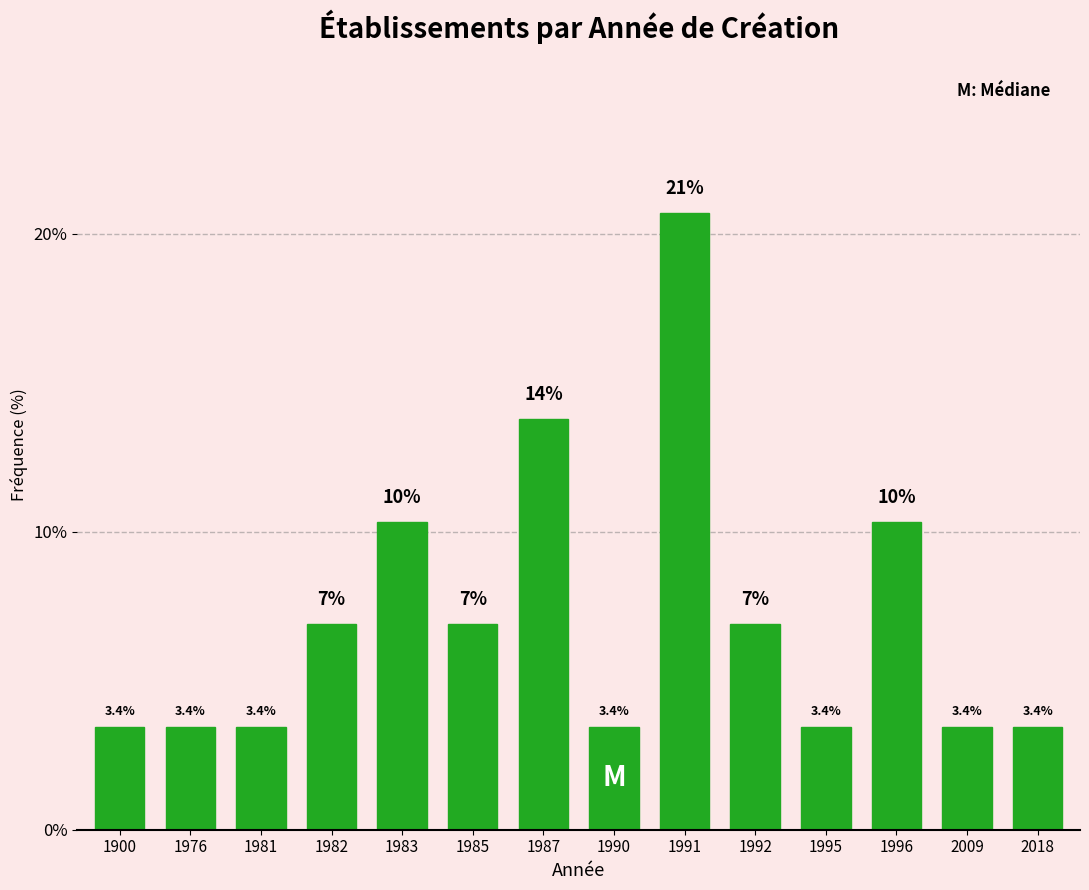

Reading left to right, transcribe all the data shown in this chart.

1900=3.4	1976=3.4	1981=3.4	1982=6.9	1983=10.3	1985=6.9	1987=13.8	1990=3.4	1991=20.7	1992=6.9	1995=3.4	1996=10.3	2009=3.4	2018=3.4